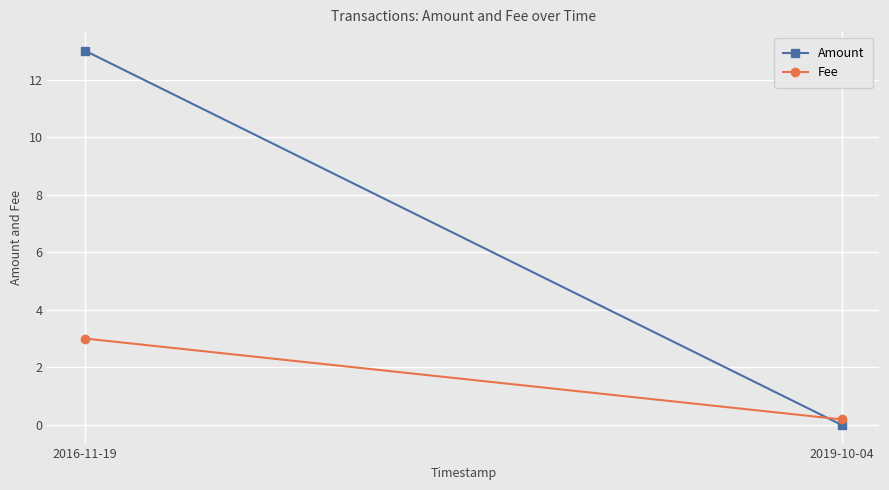

Rank the series at 2016-11-19 from highest to lowest value.

Amount, Fee